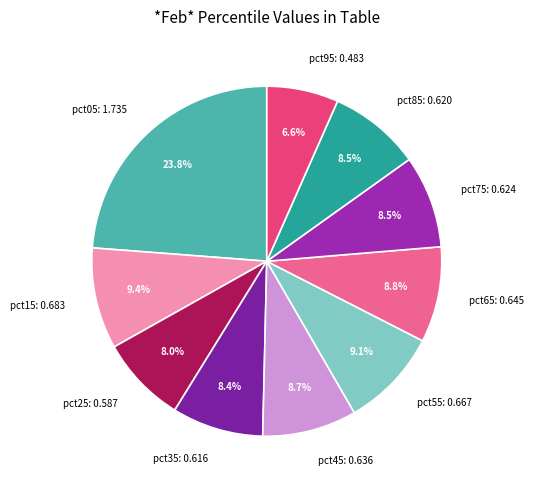

Do pct95 and pct65 together represent more than half of the pie?

No